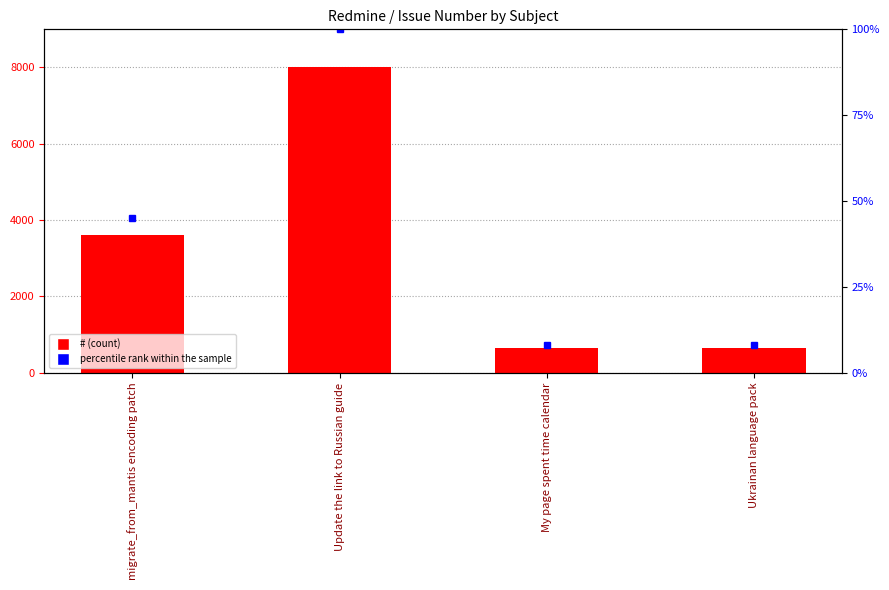

What position from the right is My page spent time calendar?

2